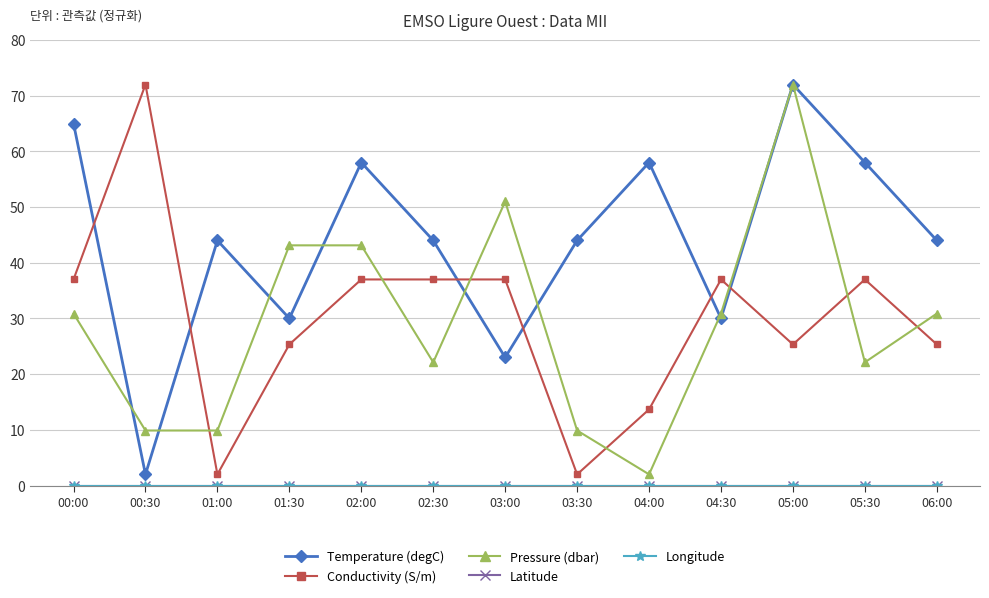

Which series changed the most between 03:00 and 05:30?

Temperature (degC)